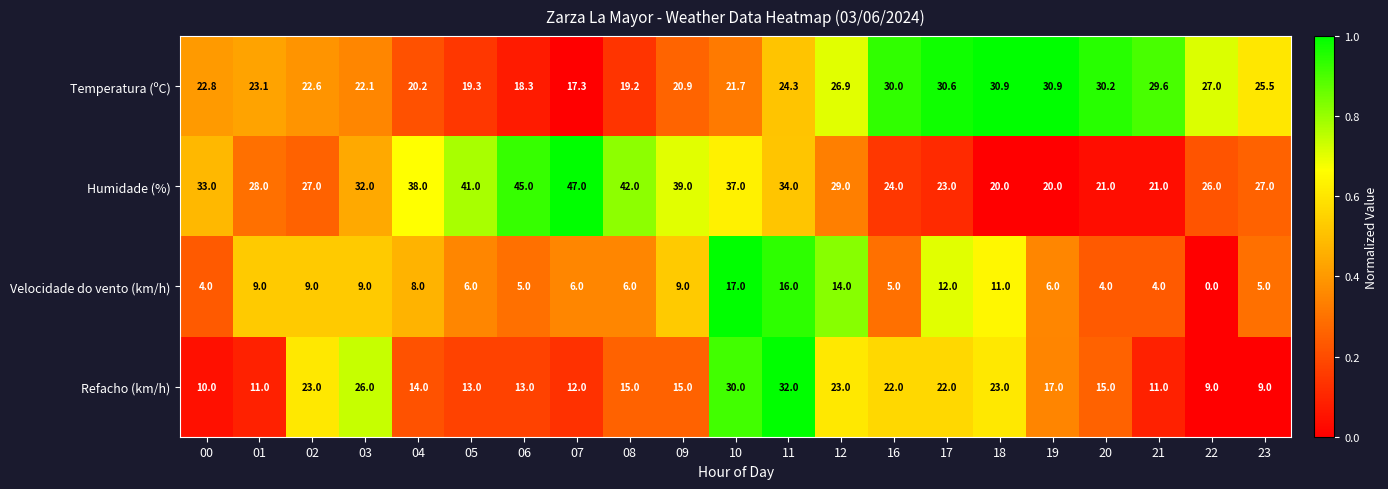

At which category is the sum across all series the highest?

11